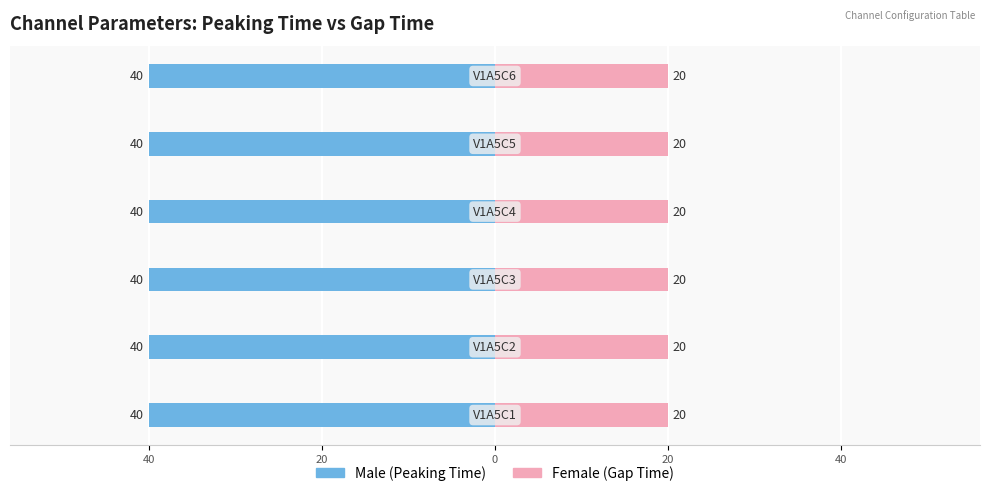

List the series in order of their peak value, highest first.

Male, Female